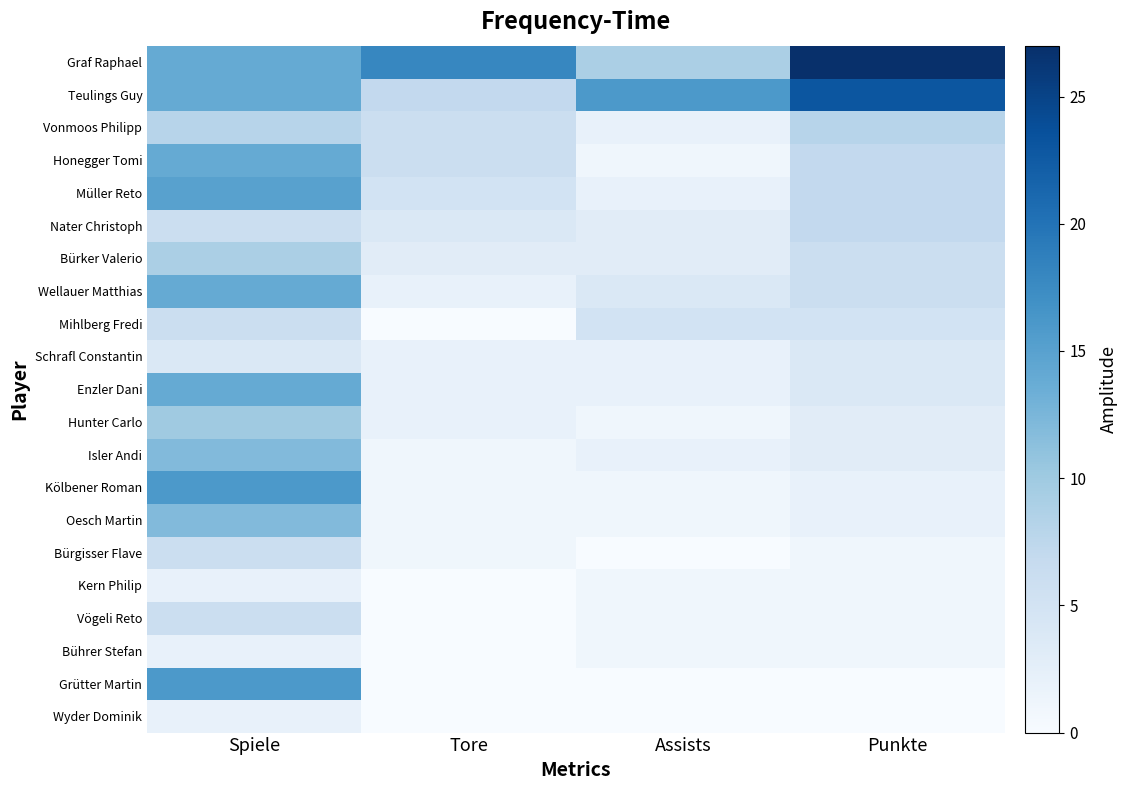

List the series in order of their peak value, lowest first.

Kern Philip, Bührer Stefan, Wyder Dominik, Schrafl Constantin, Mihlberg Fredi, Bürgisser Flave, Vögeli Reto, Nater Christoph, Vonmoos Philipp, Bürker Valerio, Hunter Carlo, Isler Andi, Oesch Martin, Honegger Tomi, Wellauer Matthias, Enzler Dani, Müller Reto, Kölbener Roman, Grütter Martin, Teulings Guy, Graf Raphael